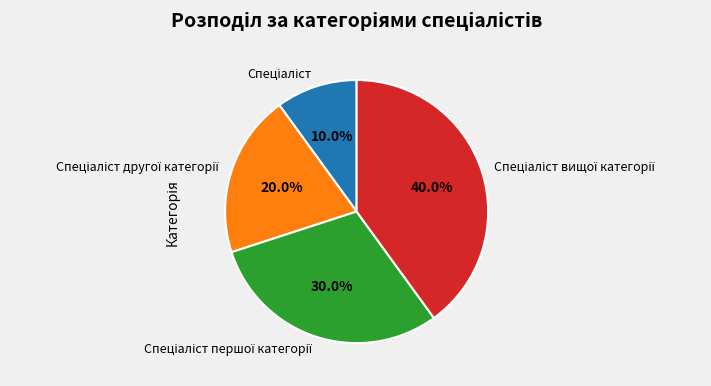

Is there a majority slice in this chart?

No